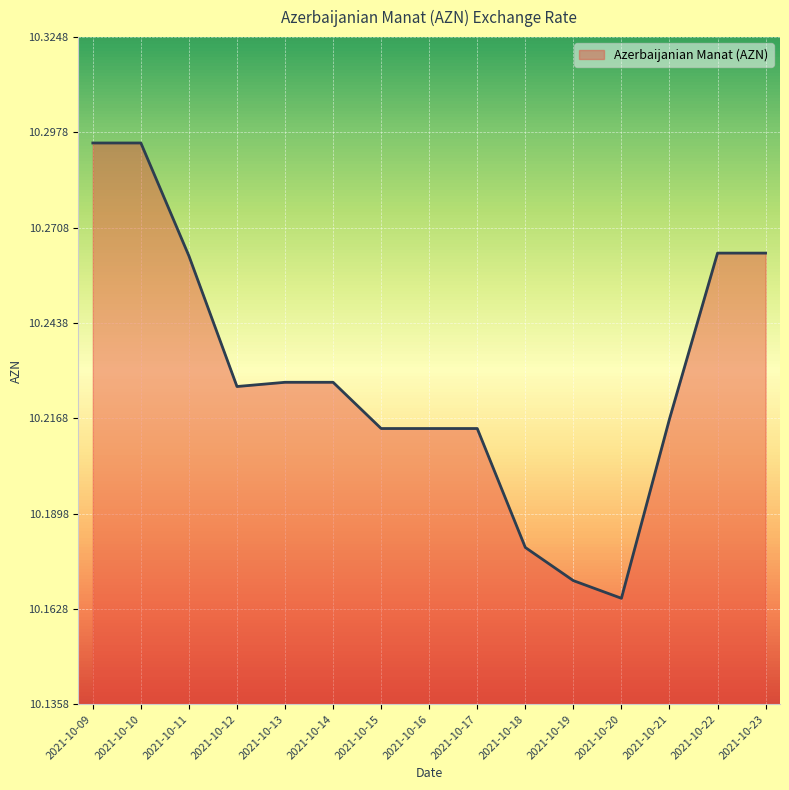

At which category does the chart reach its minimum across all series?

2021-10-20